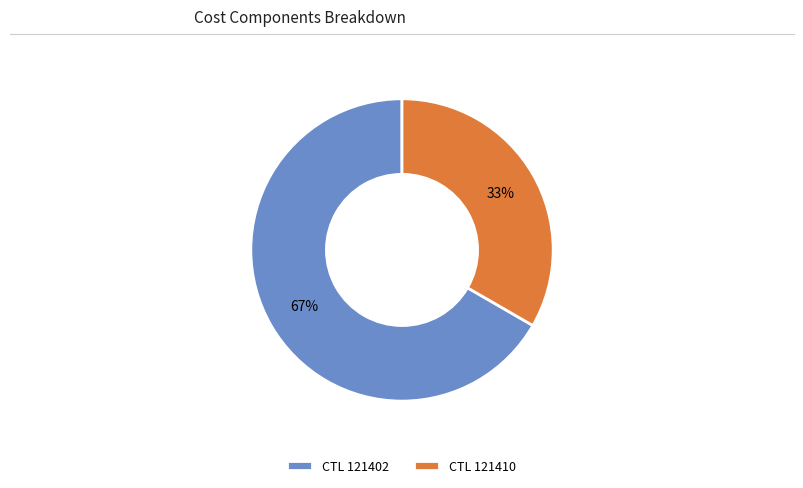

To the nearest percent, what percentage of the pie is CTL 121410?

33%